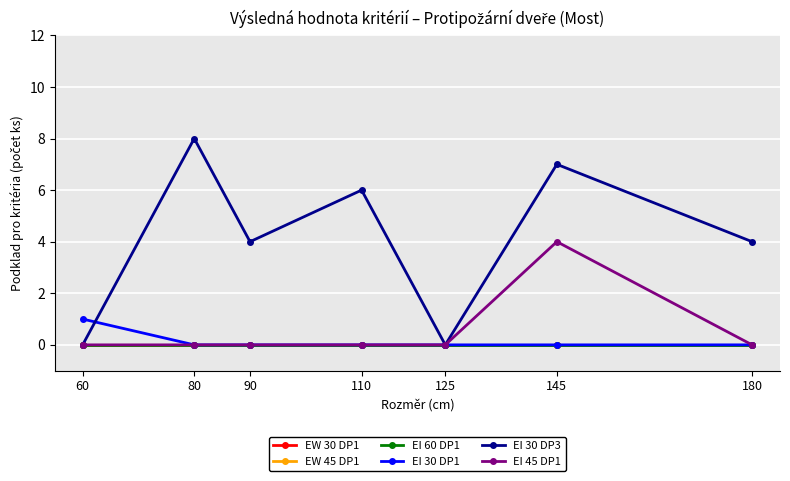

Which category has the lowest value in the EW 45 DP1 series?

60